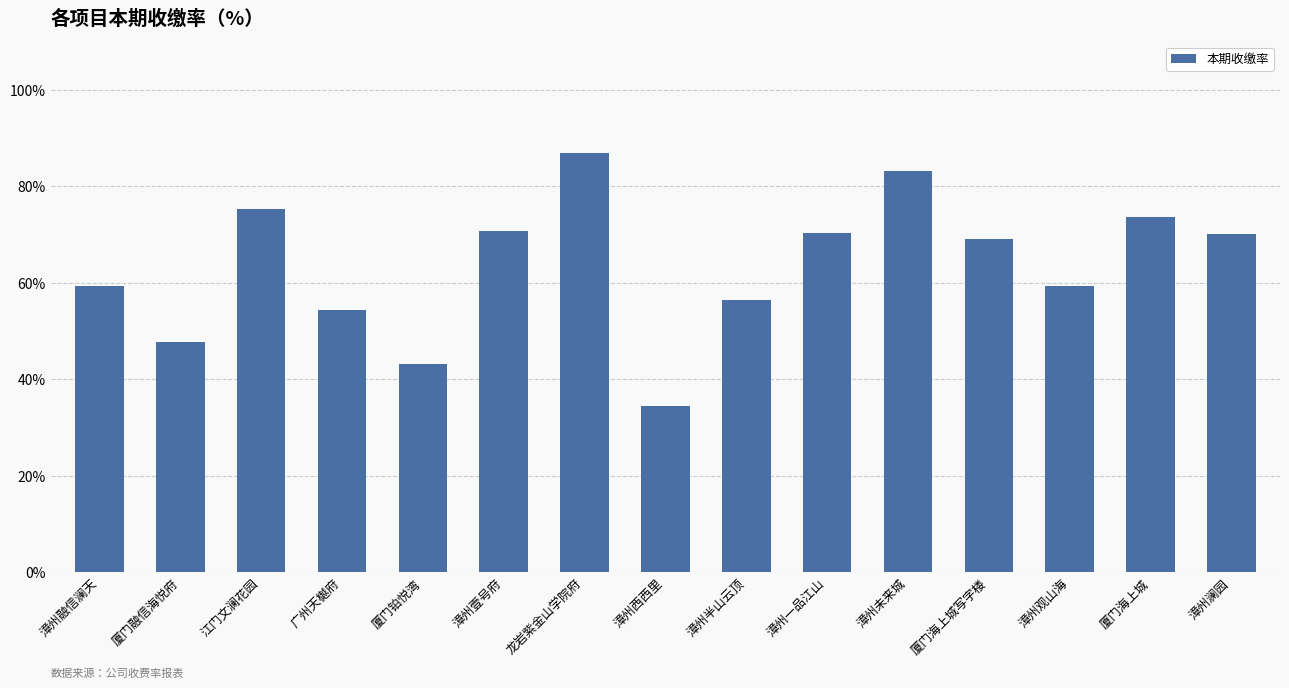

Does the chart contain any negative values?

No